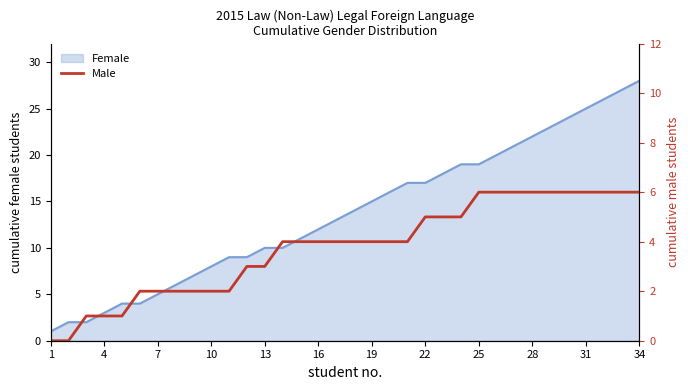

At which label does Female reach its peak?

34